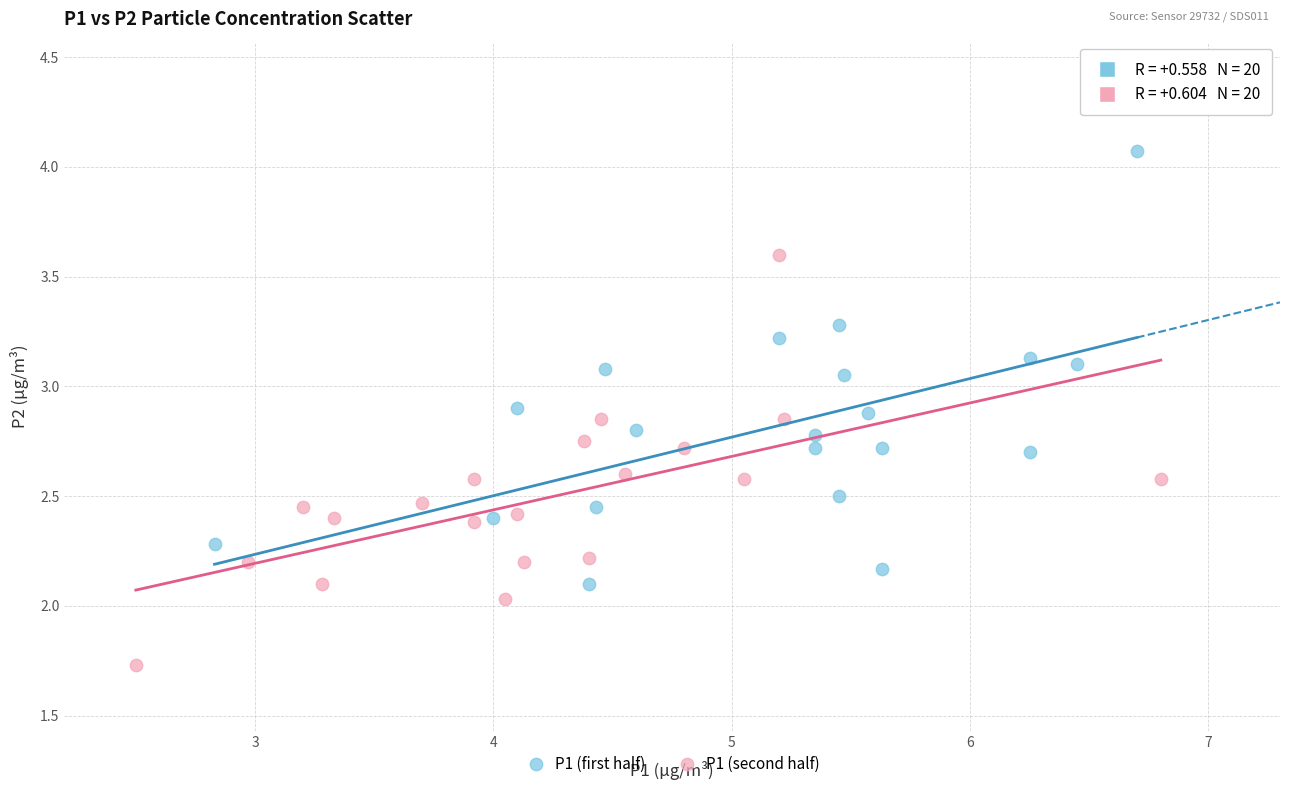

Which series reaches the minimum Y coordinate?

P1 (second half)